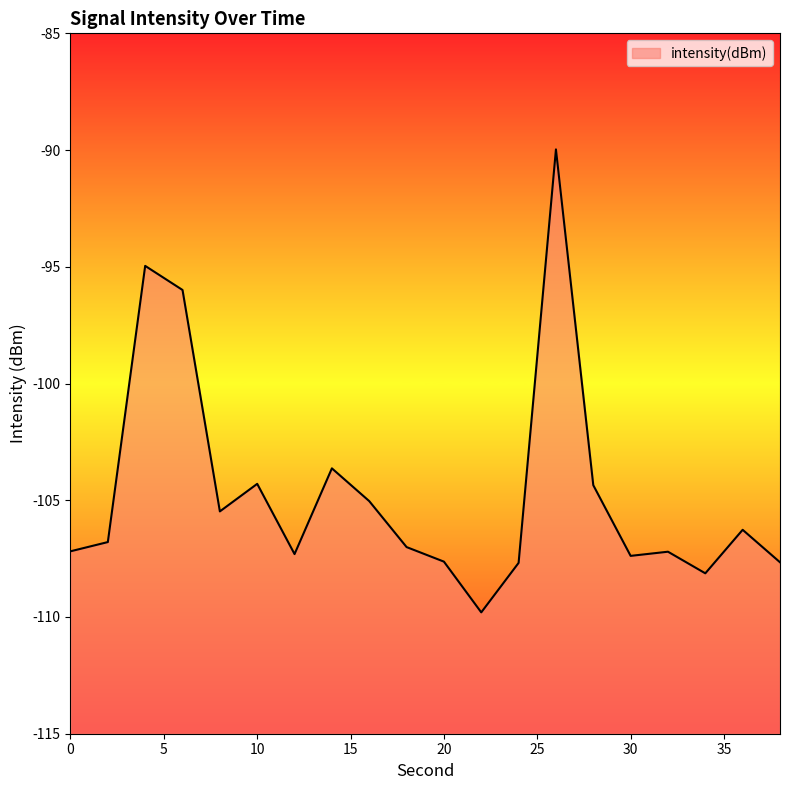

At which category does the data reach its first local peak?

4